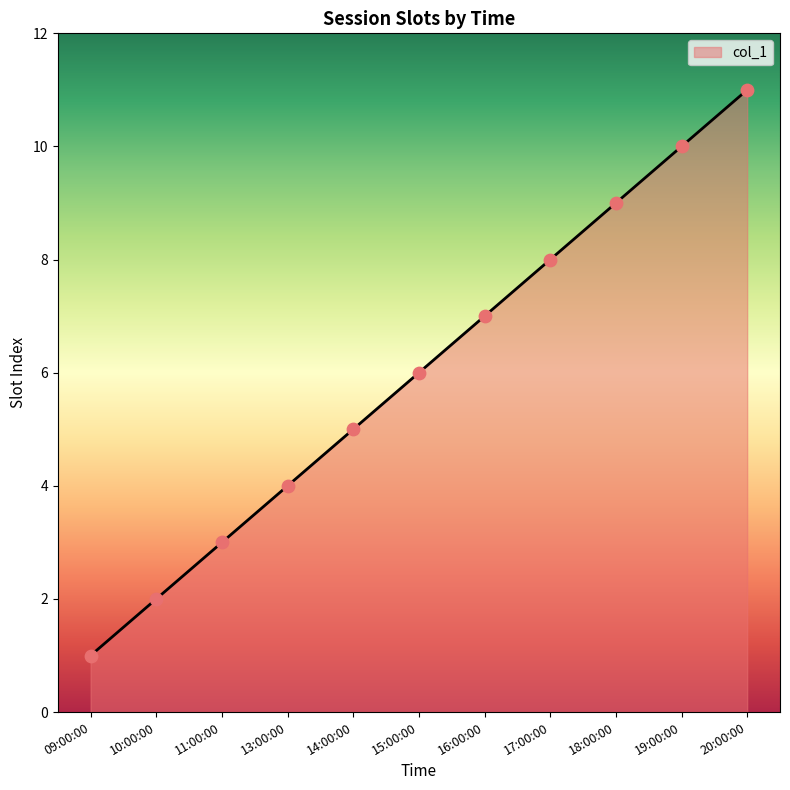

What is the ratio of the value at 19:00:00 to the value at 18:00:00?

1.1